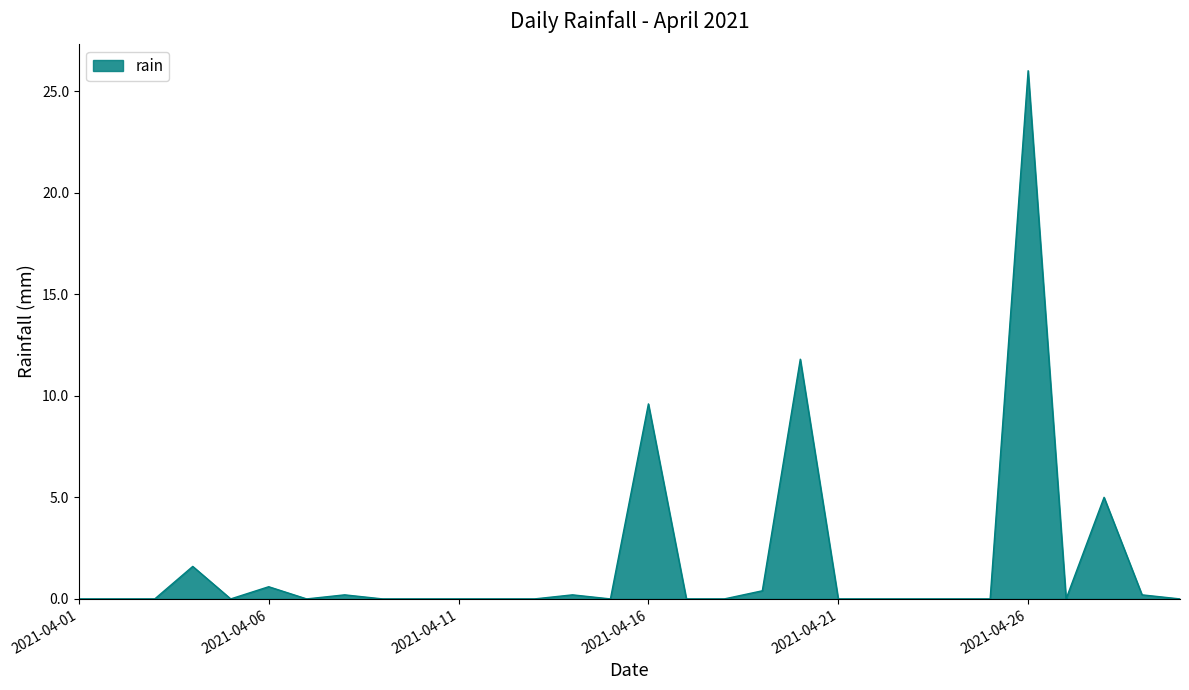

Reading right to left, transcribe all the data shown in this chart.

0.0	0.2	5.0	0.0	26.0	0.0	0.0	0.0	0.0	0.0	11.8	0.4	0.0	0.0	9.6	0.0	0.2	0.0	0.0	0.0	0.0	0.0	0.2	0.0	0.6	0.0	1.6	0.0	0.0	0.0